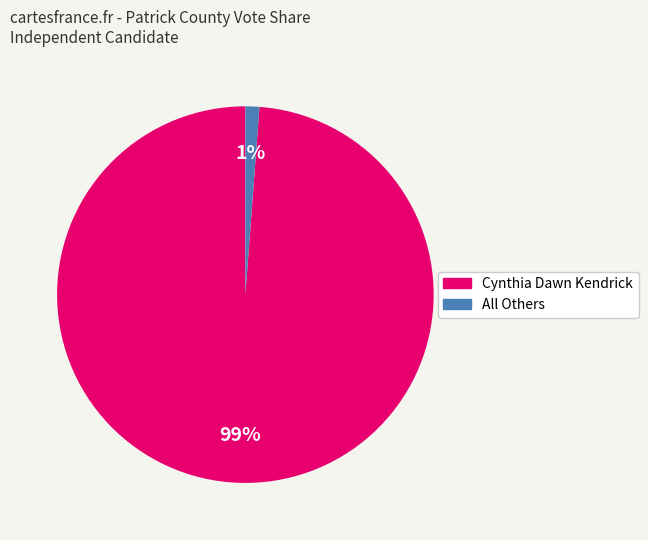

How many segments does this pie chart have?

2